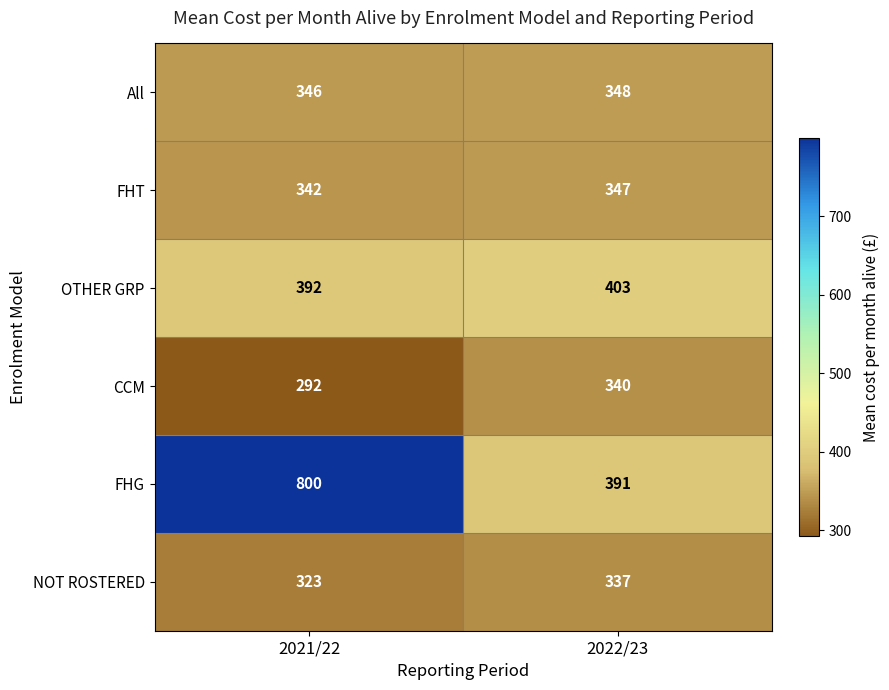

True or false: NOT ROSTERED has a value of 97 at 2021/22.

False